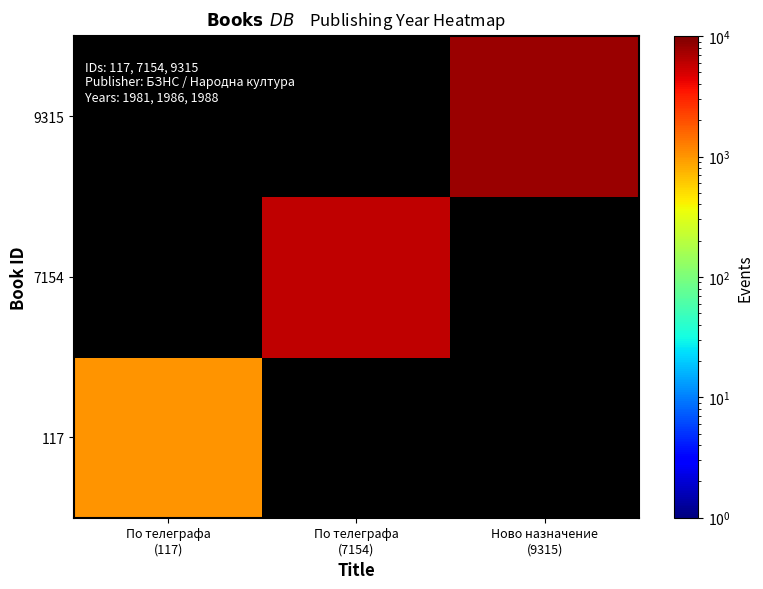

Rank the series by their average value, from highest to lowest.

9315, 7154, 117